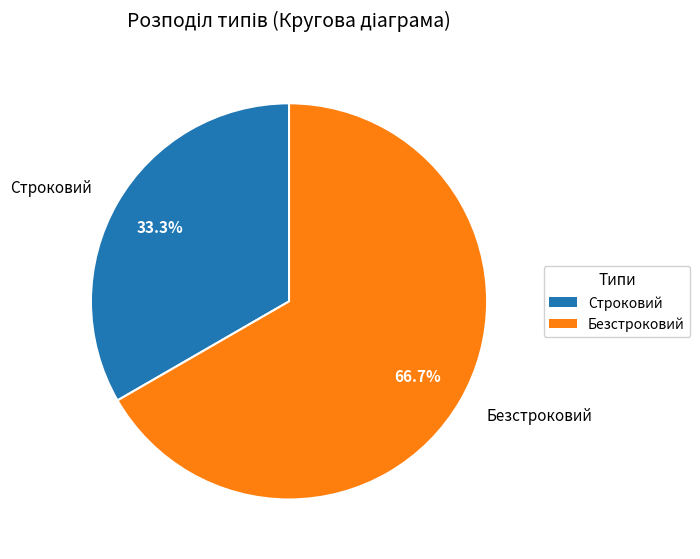

Between Строковий and Безстроковий, which is larger?

Безстроковий